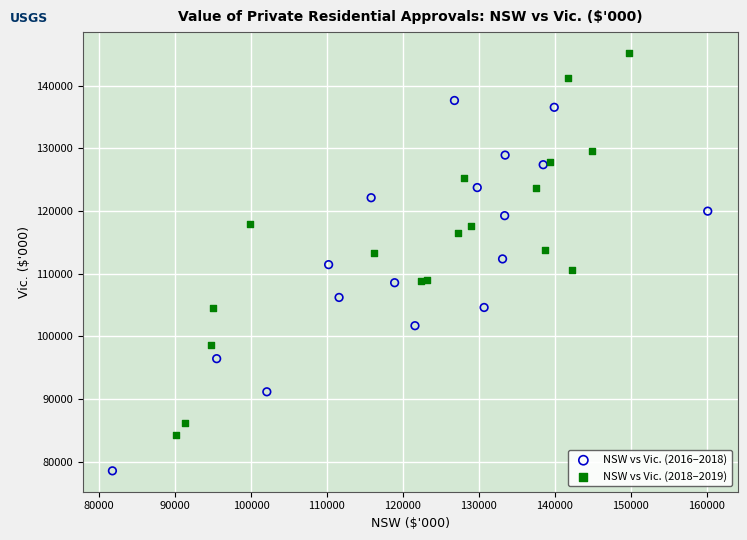

Which series has the largest Y range (max minus min)?

NSW vs Vic. (2018–2019)